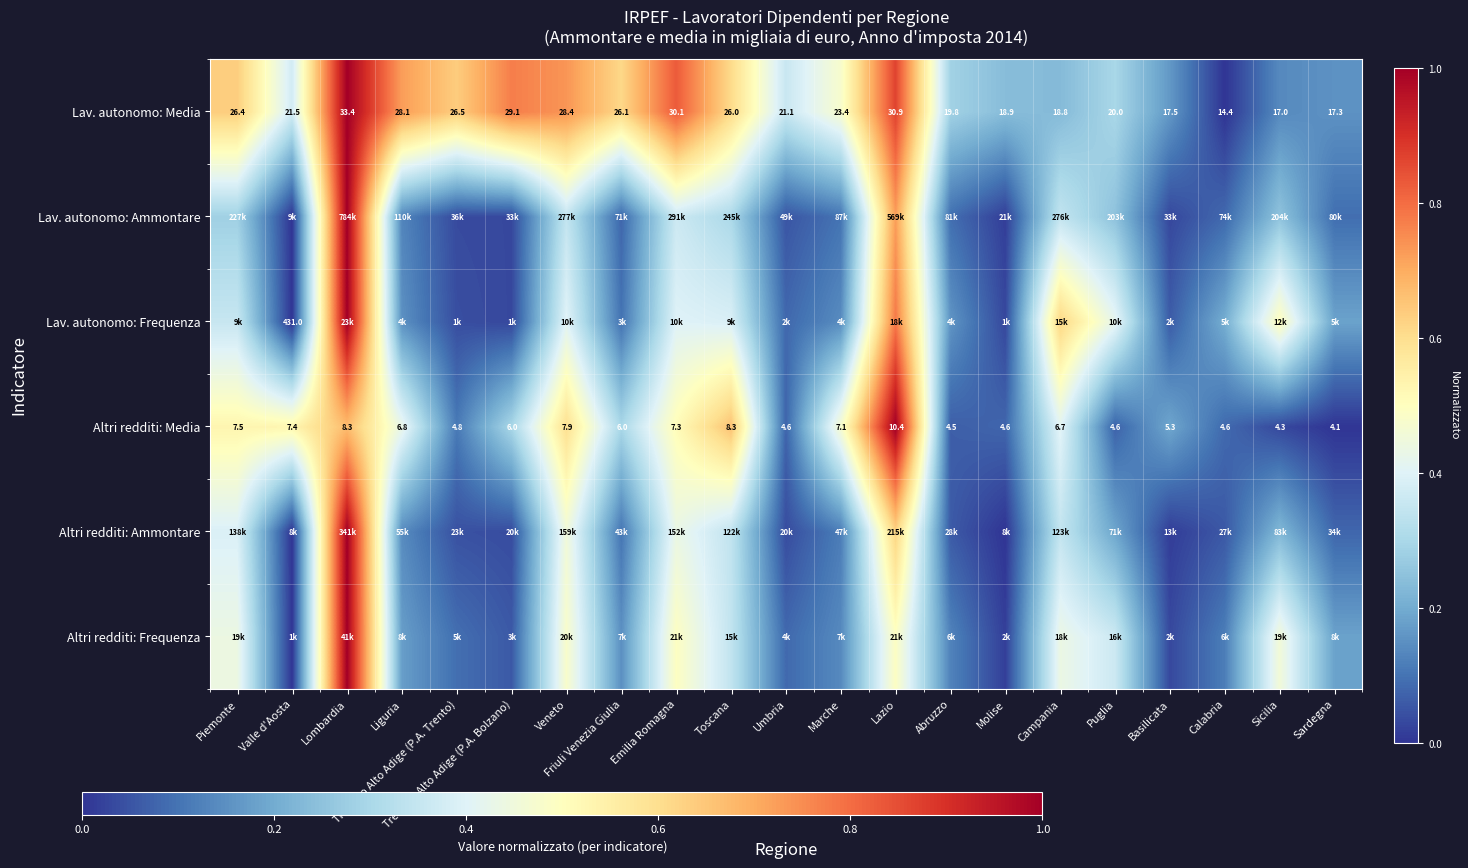

How many series are shown in this chart?

6